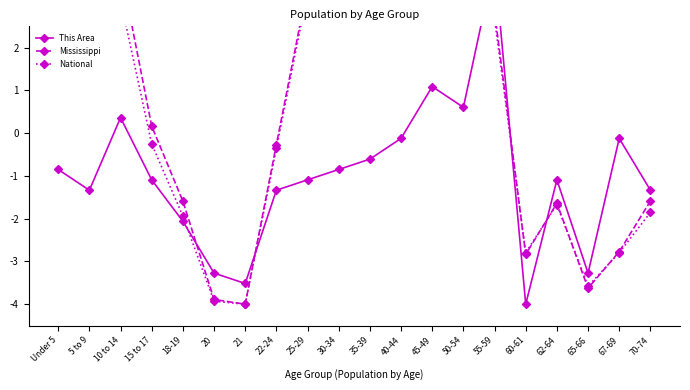

Between which two adjacent categories do This Area and Mississippi first intersect?

18-19 and 20